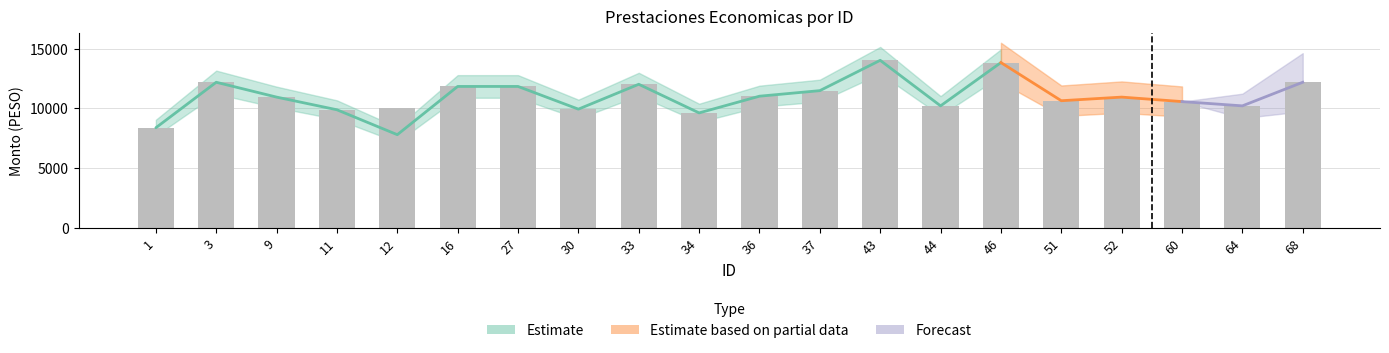

What is the change in value from 34 to 37?

+1864.2